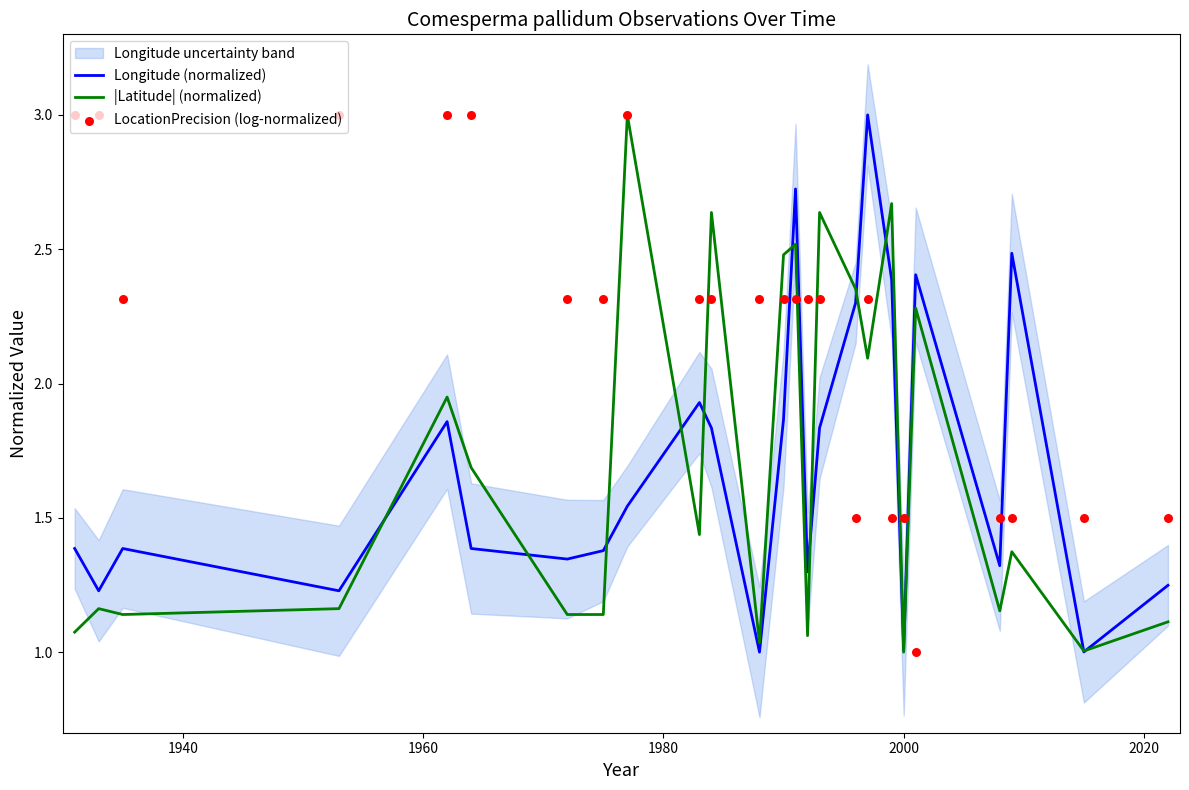

At how many categories does at least one series exceed 2?

21